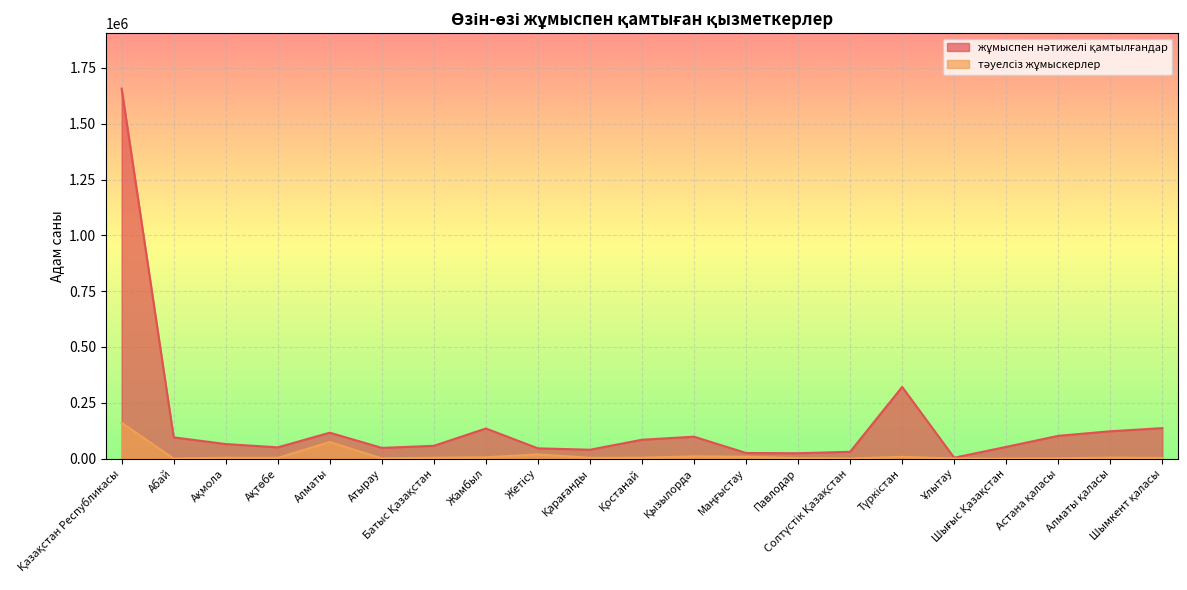

At which label is тәуелсіз жұмыскерлер closest to 80456?

Алматы